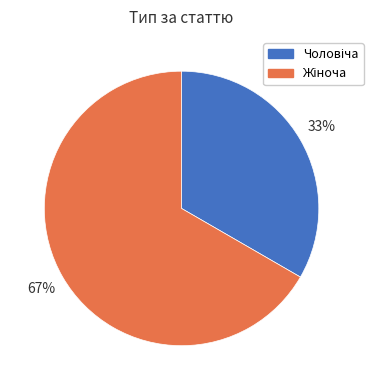

Count the number of slices in the pie.

2